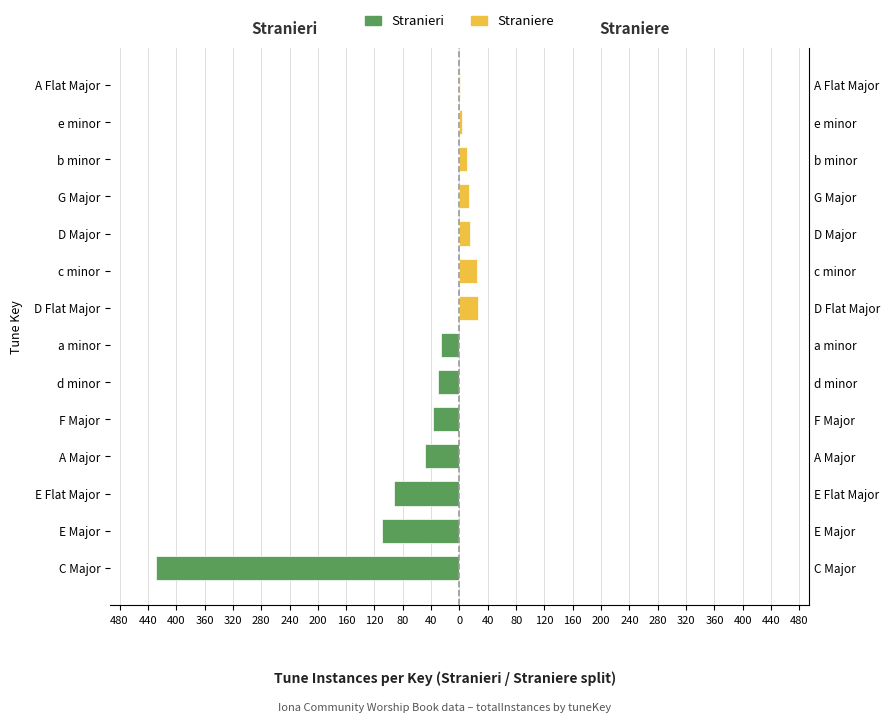

Reading left to right, transcribe all the data shown in this chart.

Stranieri: -429	-109	-92	-48	-37	-30	-26	0	0	0	0	0	0	0
Straniere: 0	0	0	0	0	0	0	26	25	15	14	11	3	1